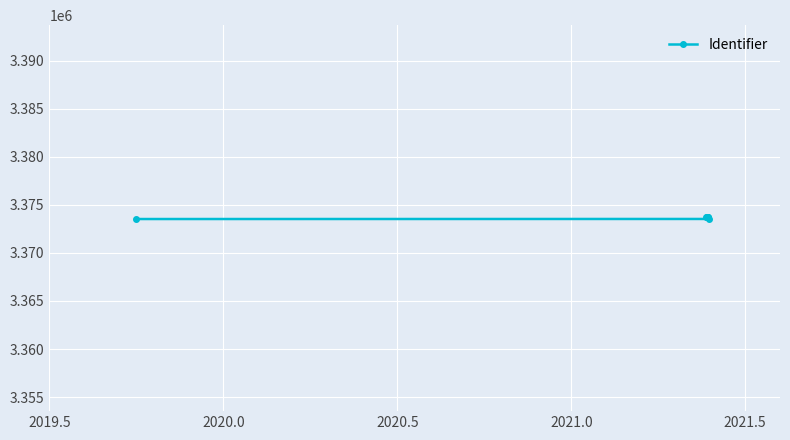

What is the value of the 2nd point from the left?

3373694